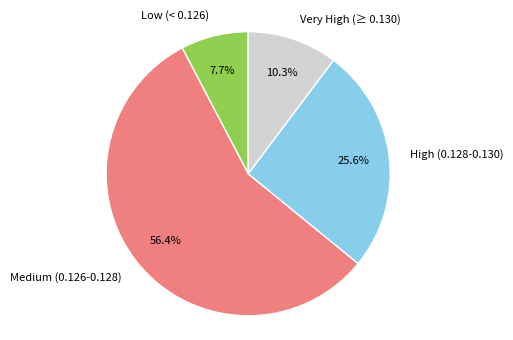

Does Very High (≥ 0.130) account for over 50% of the chart?

No